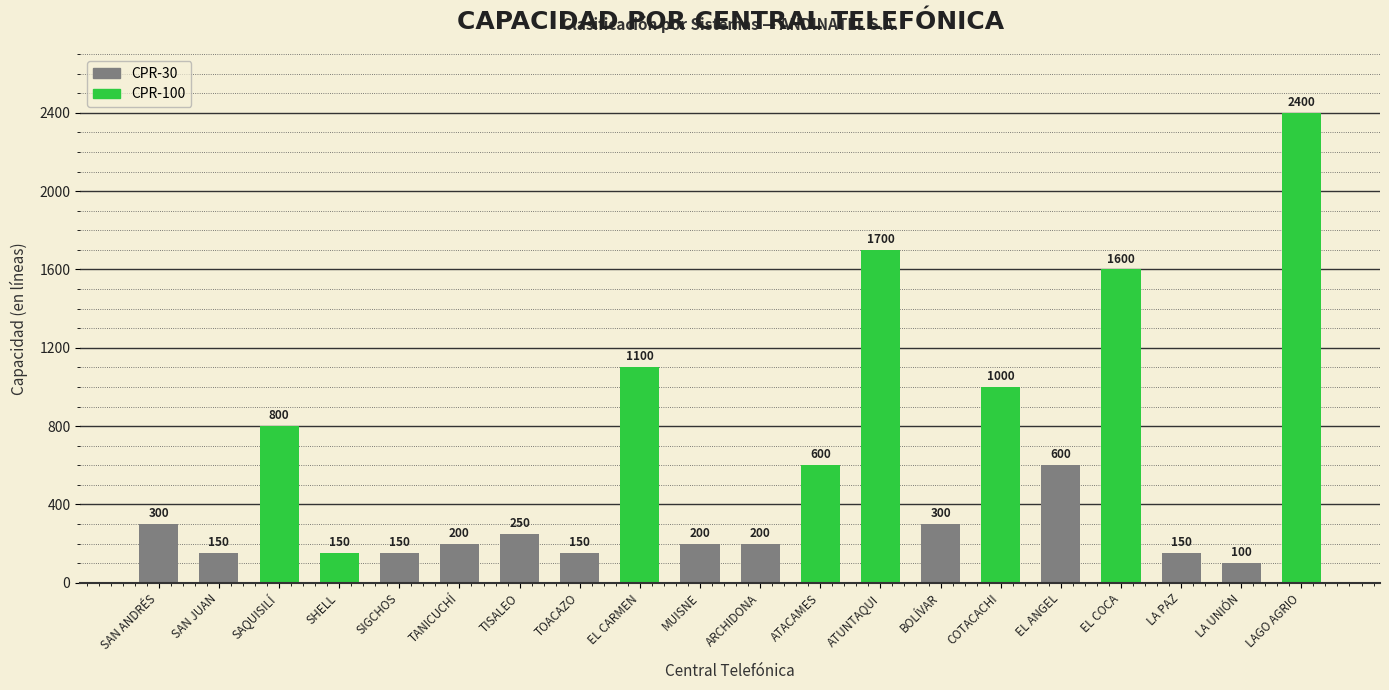

Which category has the highest value across all series?

LAGO AGRIO